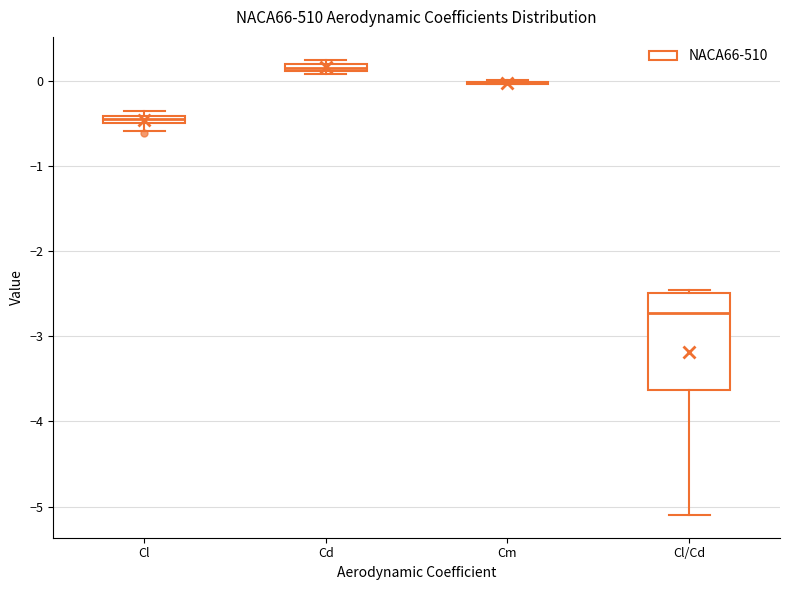

Which box is the tallest, from its lower edge to its upper edge?

Cl/Cd